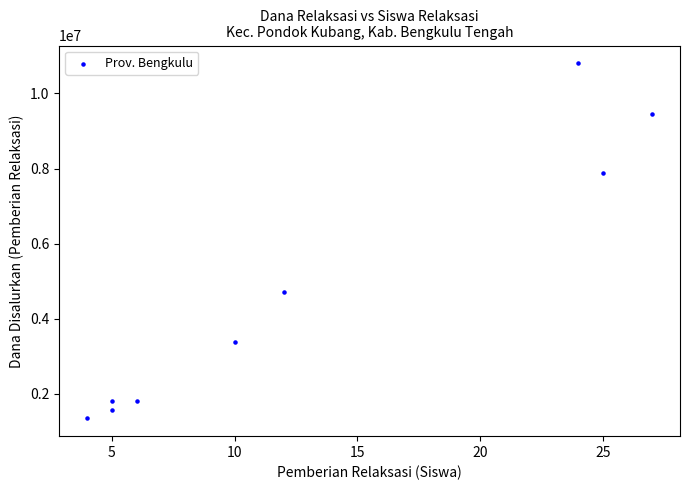

What is the average X value?

13